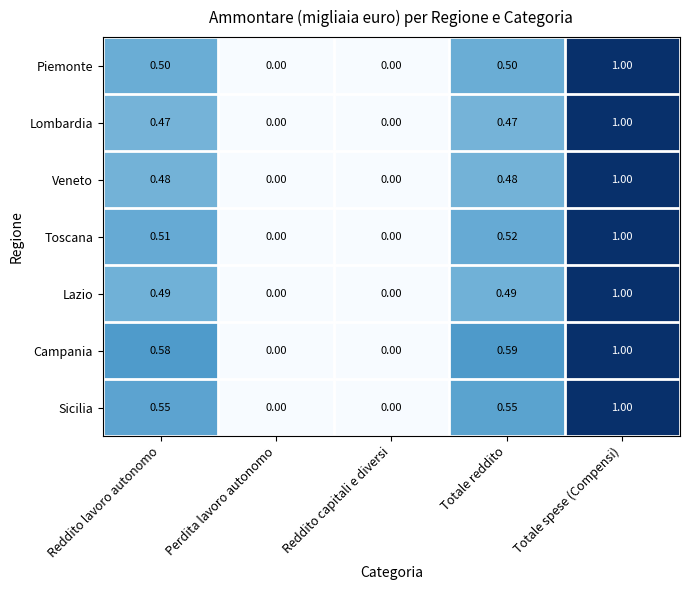

Which label corresponds to the largest value in the chart?

Totale spese (Compensi)